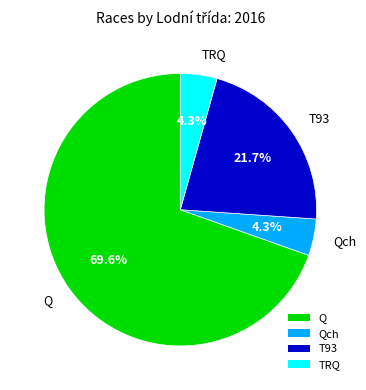

What is the ratio of the value at Qch to the value at Q?

0.1